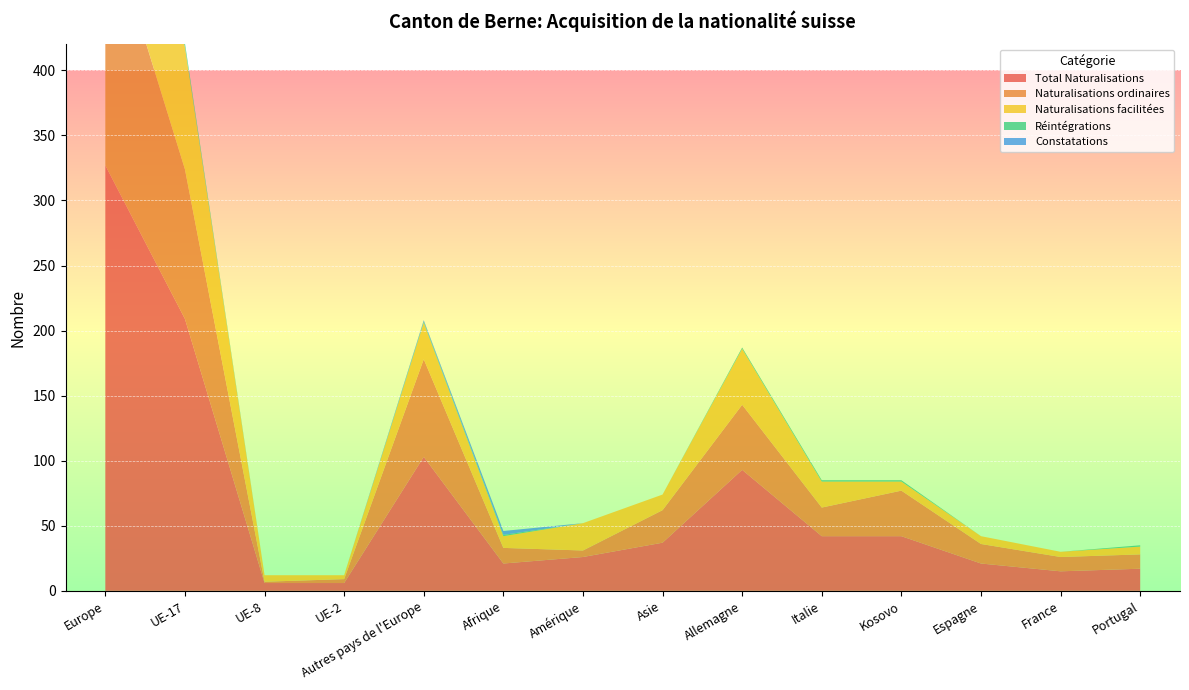

Reading left to right, what are all the values shown in this chart?

Total Naturalisations: Europe=327	UE-17=209	UE-8=6	UE-2=6	Autres pays de l'Europe=103	Afrique=21	Amérique=26	Asie=37	Allemagne=93	Italie=42	Kosovo=42	Espagne=21	France=15	Portugal=17
Naturalisations ordinaires: Europe=195	UE-17=115	UE-8=1	UE-2=3	Autres pays de l'Europe=75	Afrique=12	Amérique=5	Asie=25	Allemagne=50	Italie=22	Kosovo=35	Espagne=15	France=11	Portugal=11
Naturalisations facilitées: Europe=131	UE-17=94	UE-8=5	UE-2=3	Autres pays de l'Europe=28	Afrique=9	Amérique=21	Asie=12	Allemagne=43	Italie=20	Kosovo=7	Espagne=6	France=4	Portugal=6
Réintégrations: Europe=4	UE-17=3	UE-8=0	UE-2=0	Autres pays de l'Europe=1	Afrique=1	Amérique=0	Asie=0	Allemagne=1	Italie=1	Kosovo=1	Espagne=0	France=0	Portugal=1
Constatations: Europe=1	UE-17=0	UE-8=0	UE-2=0	Autres pays de l'Europe=1	Afrique=3	Amérique=0	Asie=0	Allemagne=0	Italie=0	Kosovo=0	Espagne=0	France=0	Portugal=0